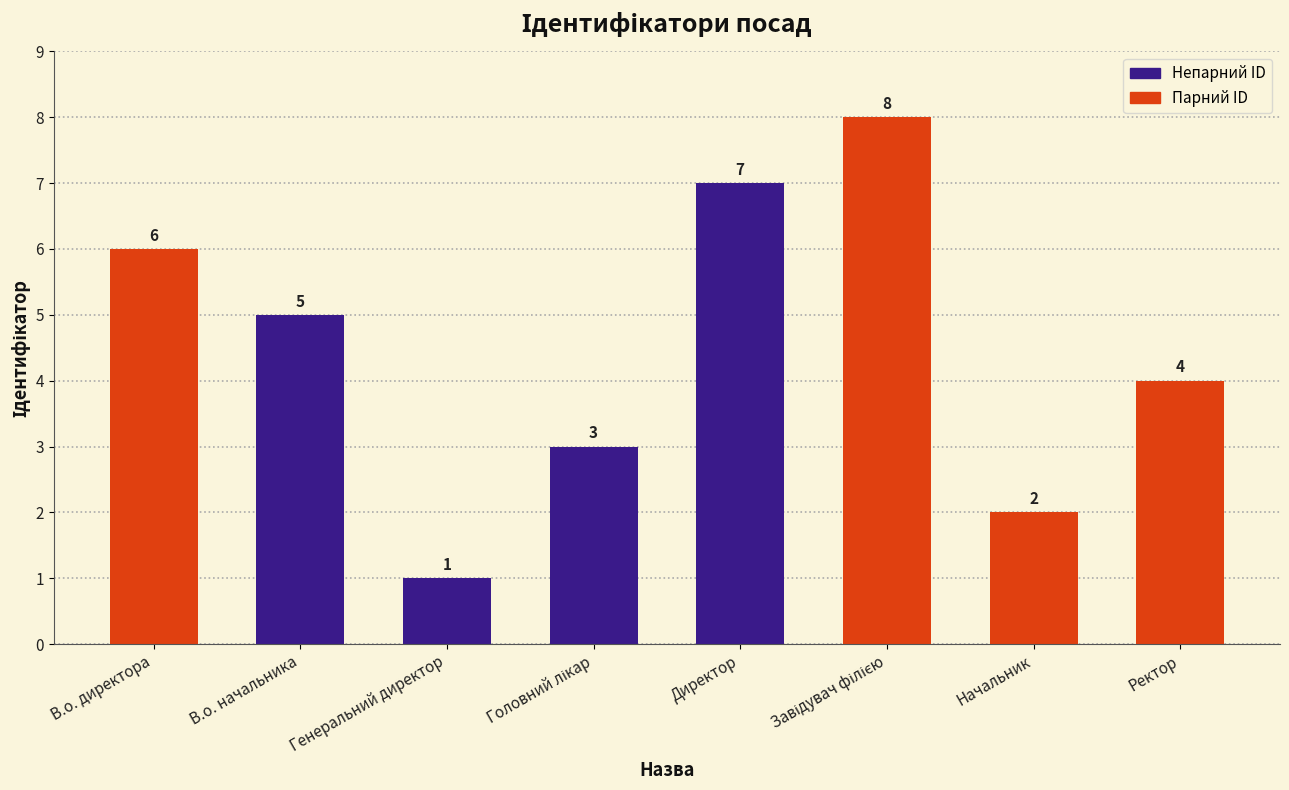

What is the value of the 2nd bar from the left?

5